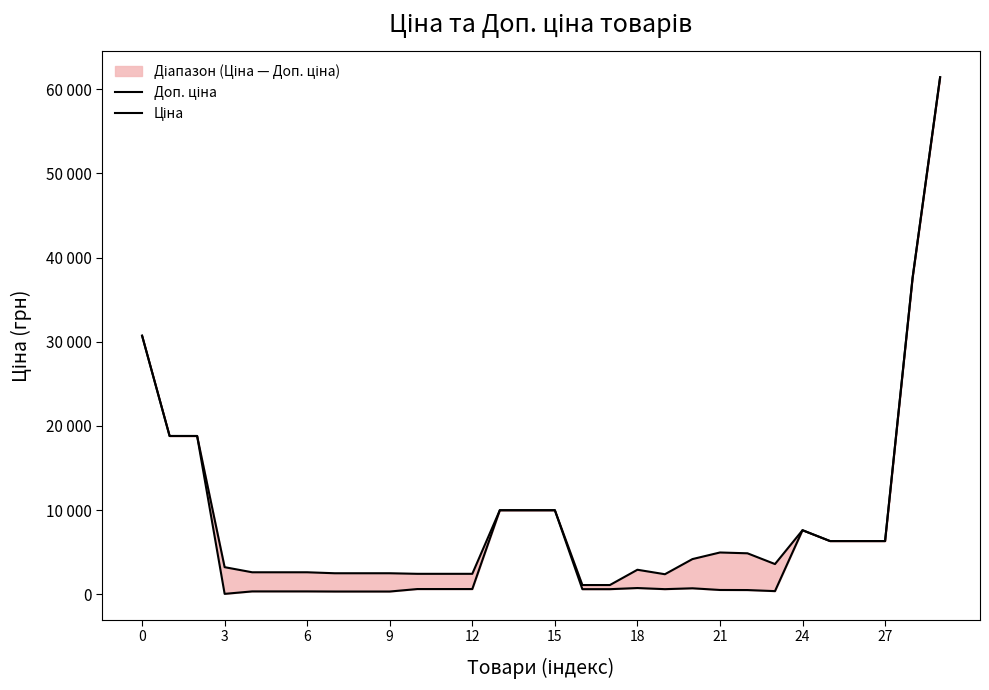

How many lines are shown in the chart?

2